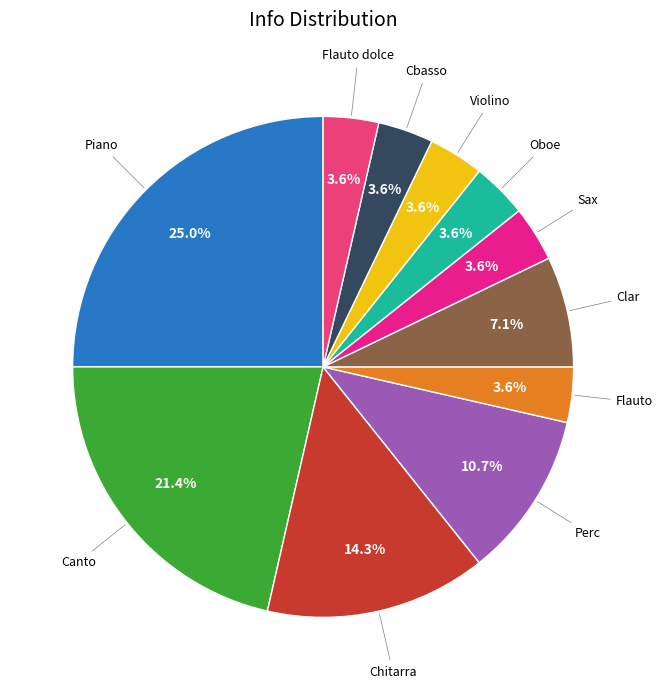

Is there a majority slice in this chart?

No